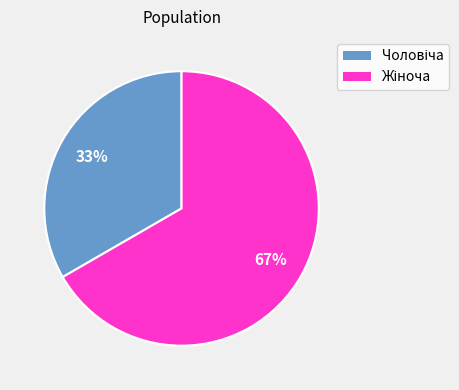

Does any single category account for the majority?

Yes